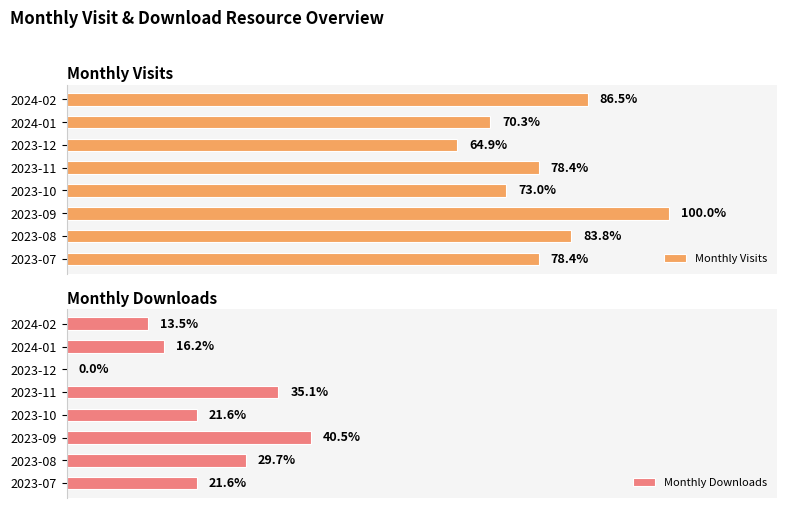

At 2023-12, list the series in order from largest to smallest.

Monthly Visits, Monthly Downloads